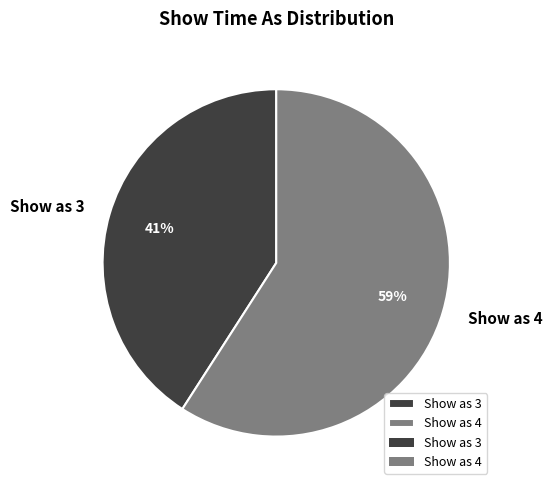

Is it true that Show as 3 is 41% of the pie?

True